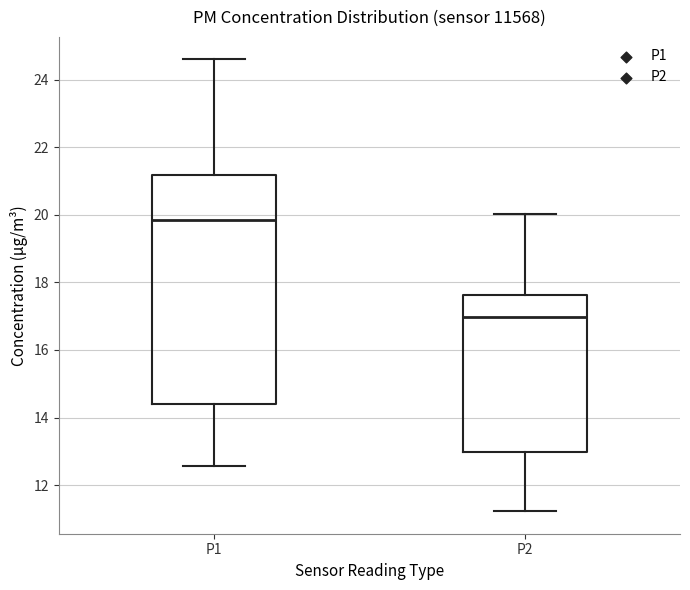

Where is the upper edge of the box for P1 on the y-axis? The values are not printed on the chart, so give them approximately, as read against the axis.

21.2